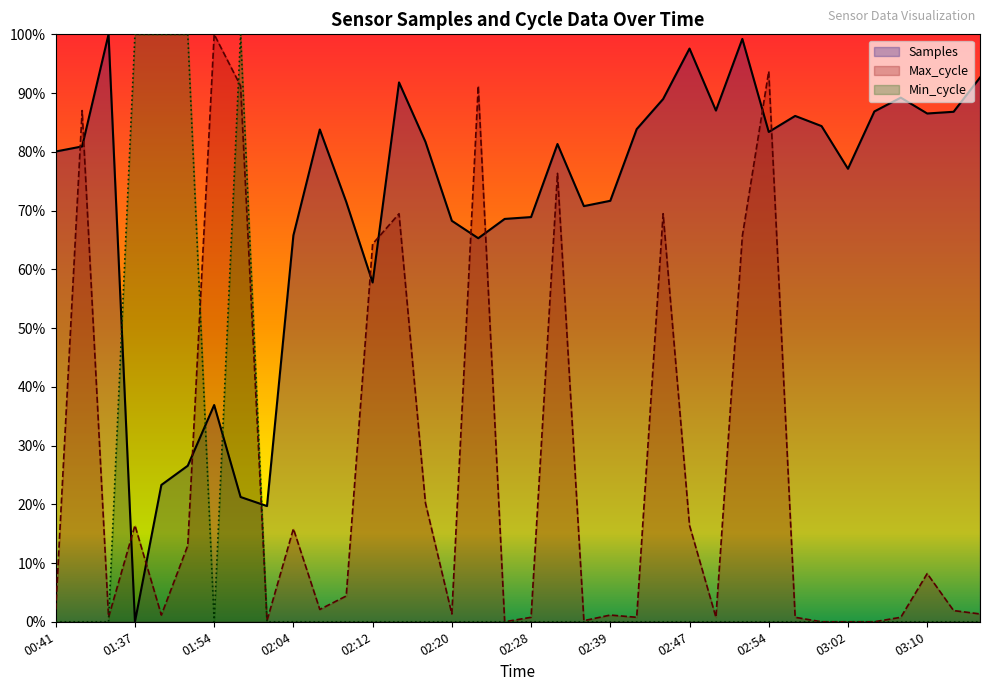

Is it true that Samples equals 89.0 at 02:44?

True